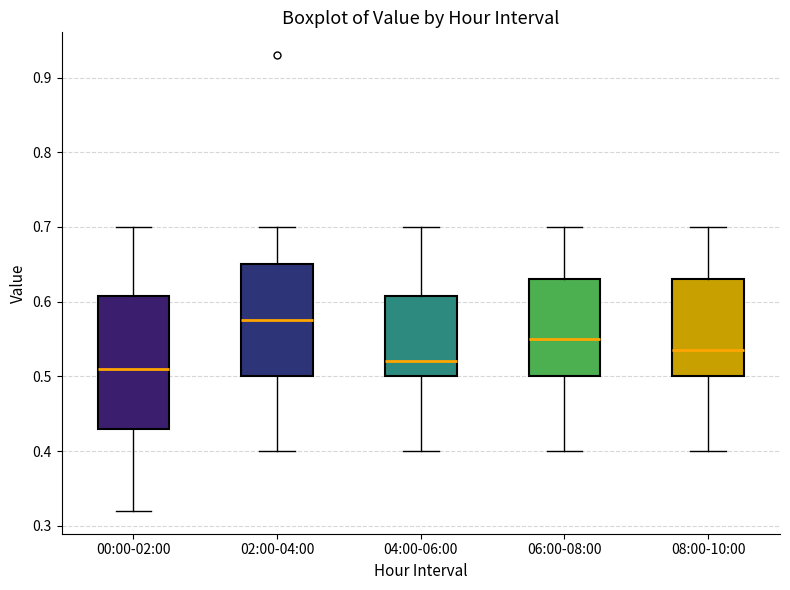

Reading left to right, transcribe this box plot: for each box, give where its median line is, the range the box spans, and where its two whiskers end, as read against the y-axis. The values are not printed on the chart, so give them approximately, as read against the axis.

00:00-02:00: median 0.51, box 0.43 to 0.61, whiskers 0.32 to 0.70
02:00-04:00: median 0.58, box 0.50 to 0.65, whiskers 0.40 to 0.70
04:00-06:00: median 0.52, box 0.50 to 0.61, whiskers 0.40 to 0.70
06:00-08:00: median 0.55, box 0.50 to 0.63, whiskers 0.40 to 0.70
08:00-10:00: median 0.54, box 0.50 to 0.63, whiskers 0.40 to 0.70